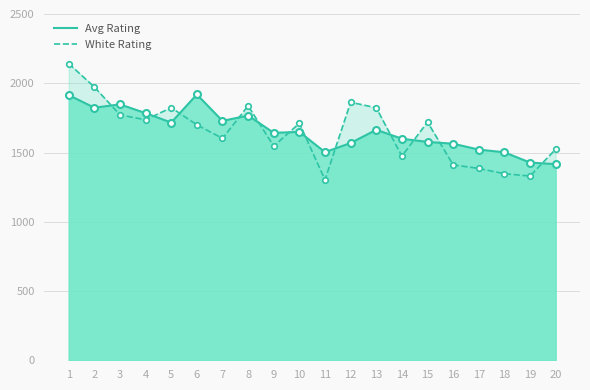

What is the average value of the White Rating series?

1651.2